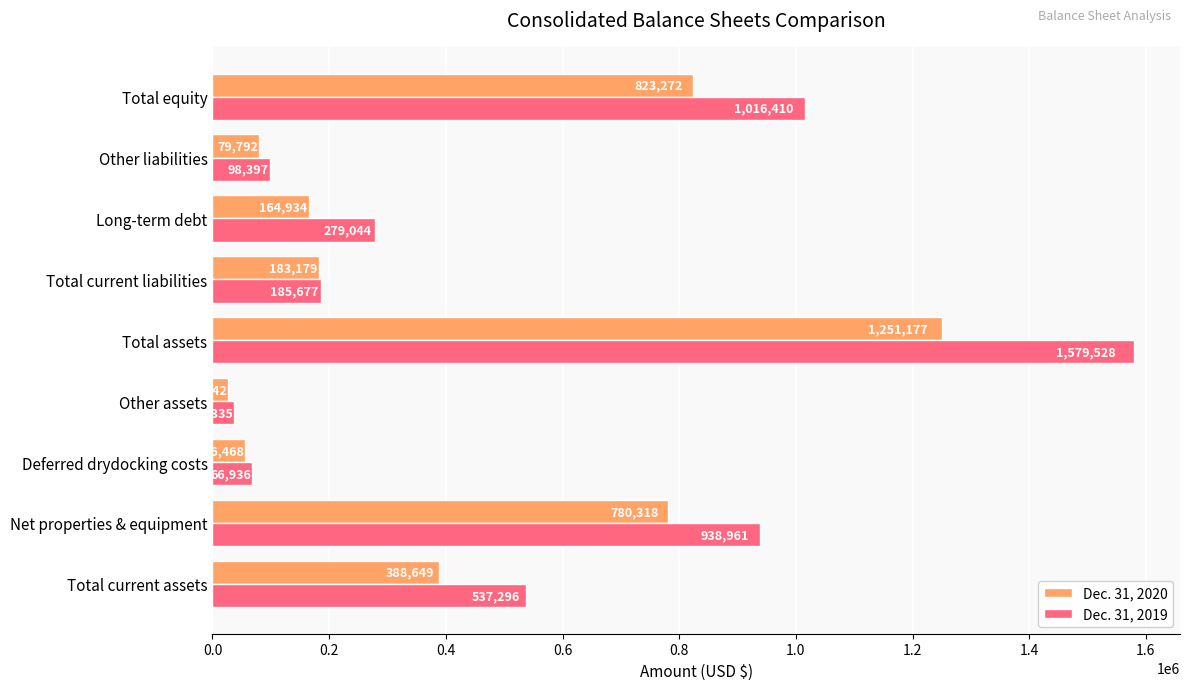

The value of Dec. 31, 2019 at Total assets is 617637. True or false?

False